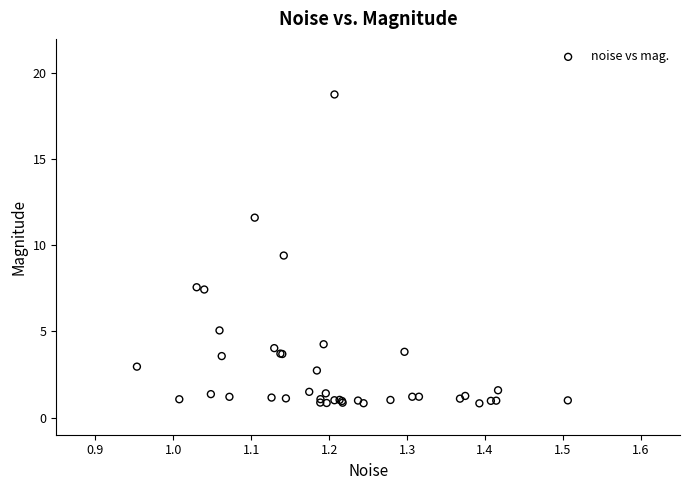

What Y value in the scatter plot is closest to 9?

9.4